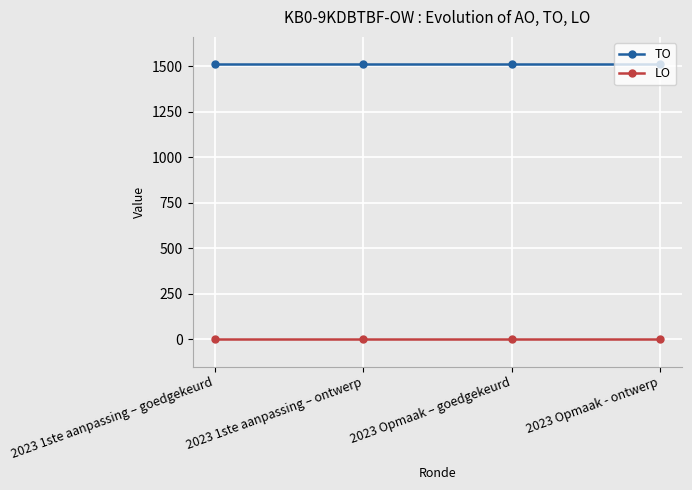

True or false: LO has more than 2 interior local peaks.

False